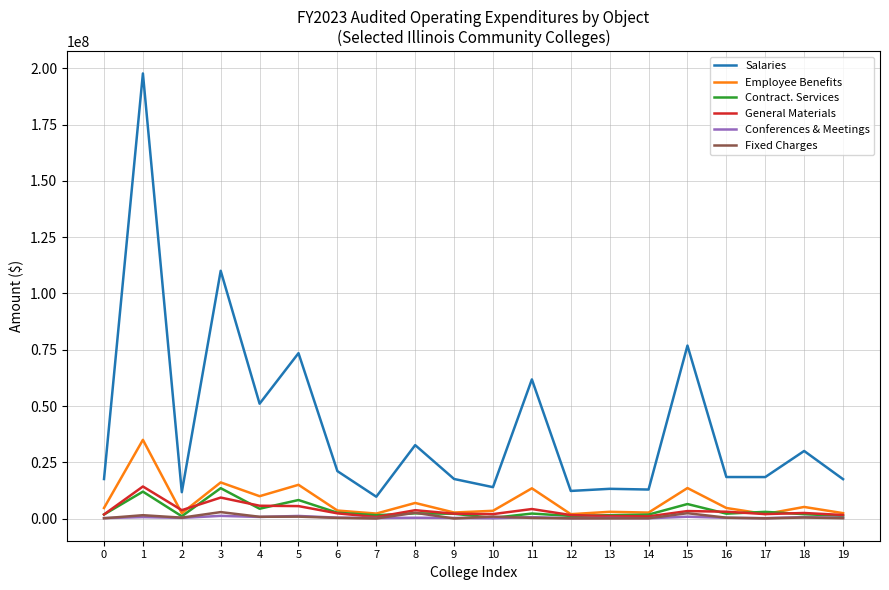

What is the greatest value displayed?

197775329